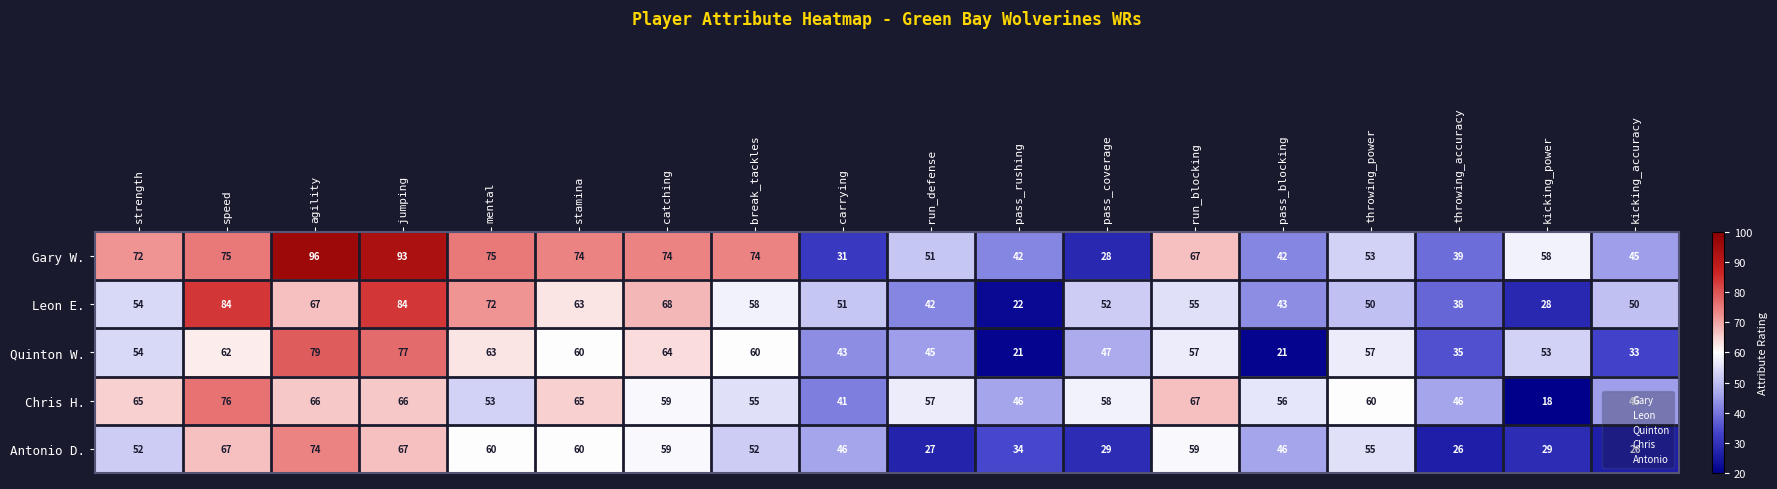

At which category is the sum across all series the highest?

jumping